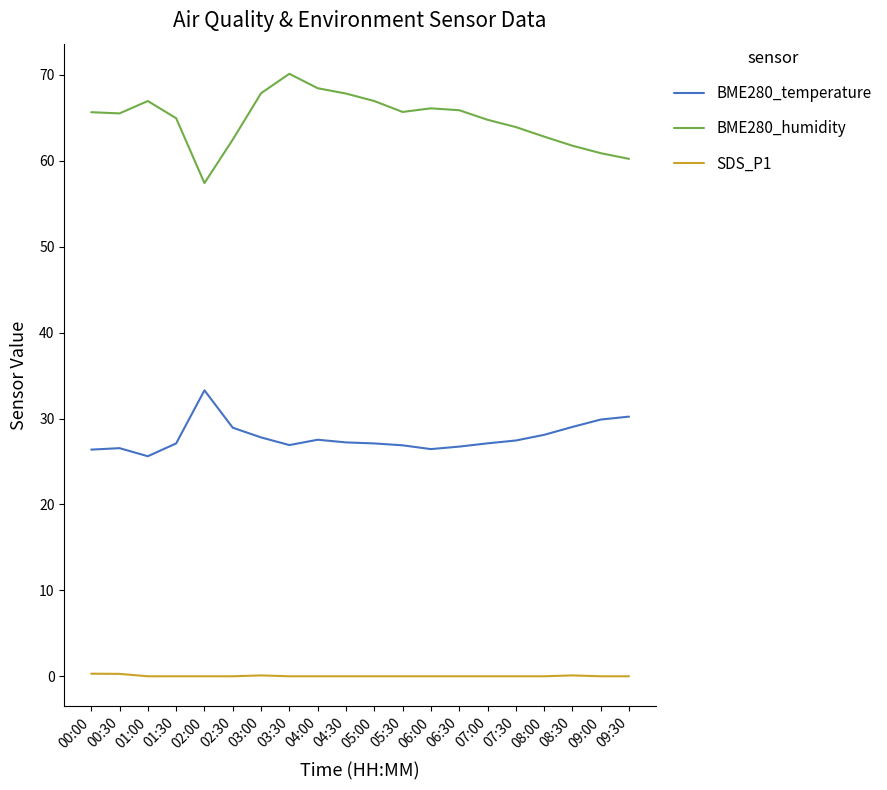

True or false: BME280_temperature and BME280_humidity intersect in this chart.

False